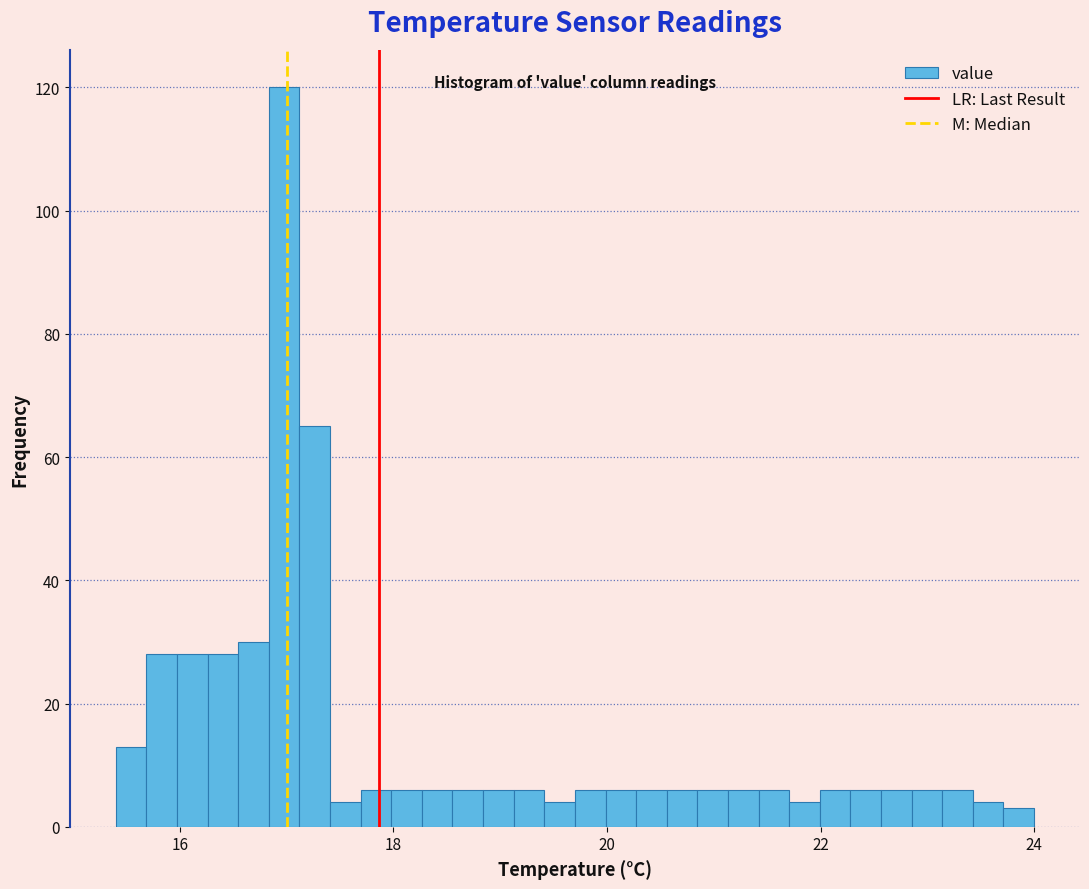

Around what value on the x-axis is the tallest bar? Give the approximate position of its centre, as read against the axis.

17.0